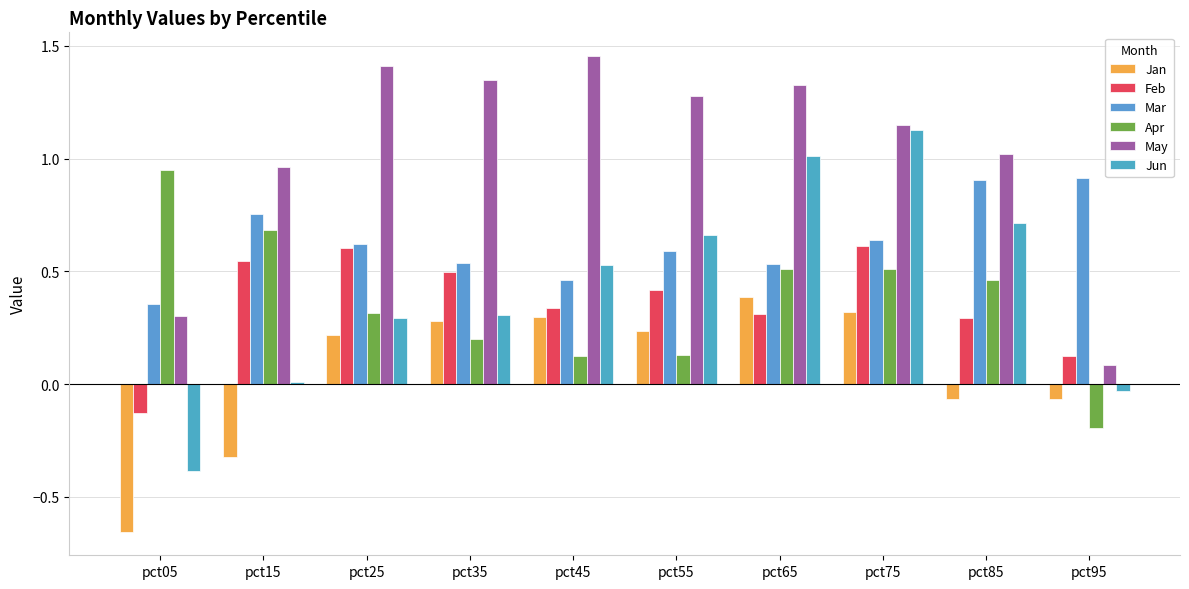

At how many categories does at least one series exceed 0?

10